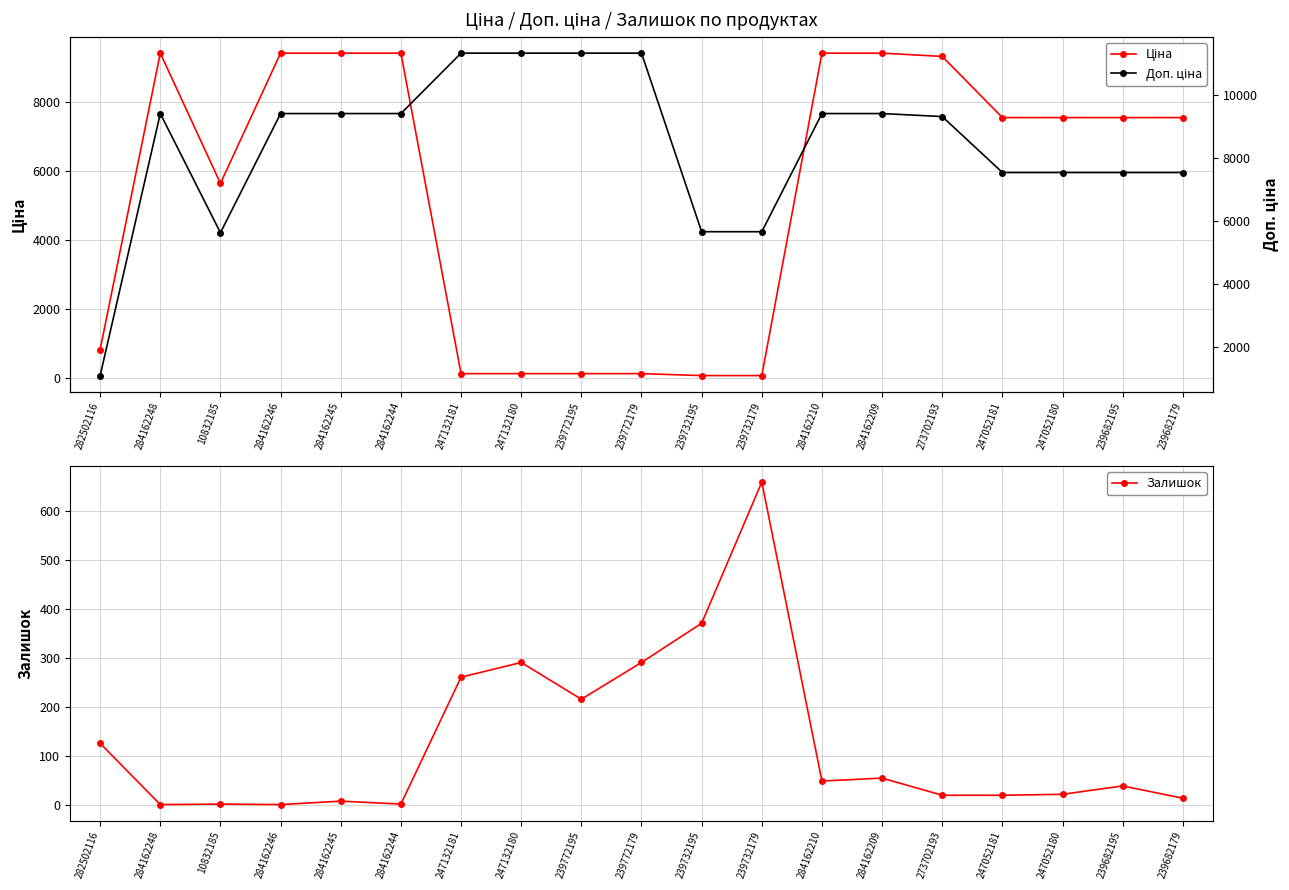

Where does the Ціна series first go above 7545?

284162248